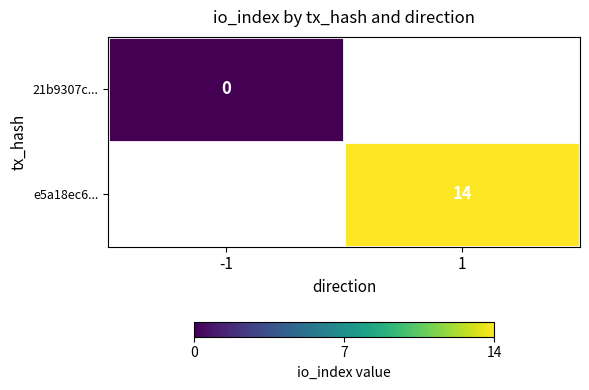

Is it true that e5a18ec6... equals 8 at 1?

False